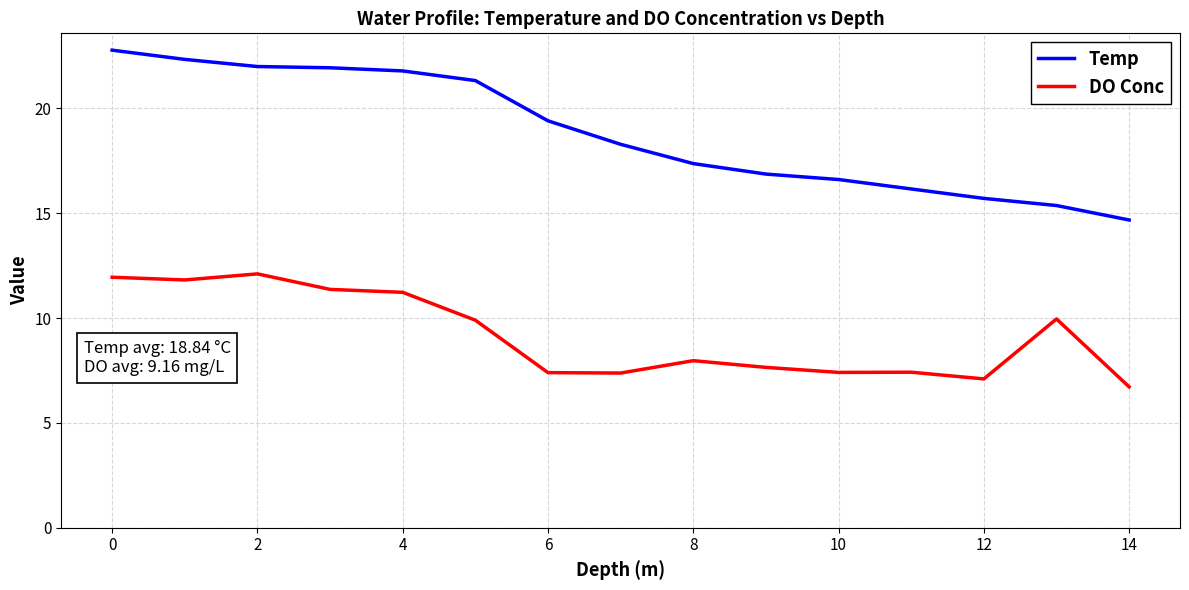

Which series has the widest spread of values?

Temp